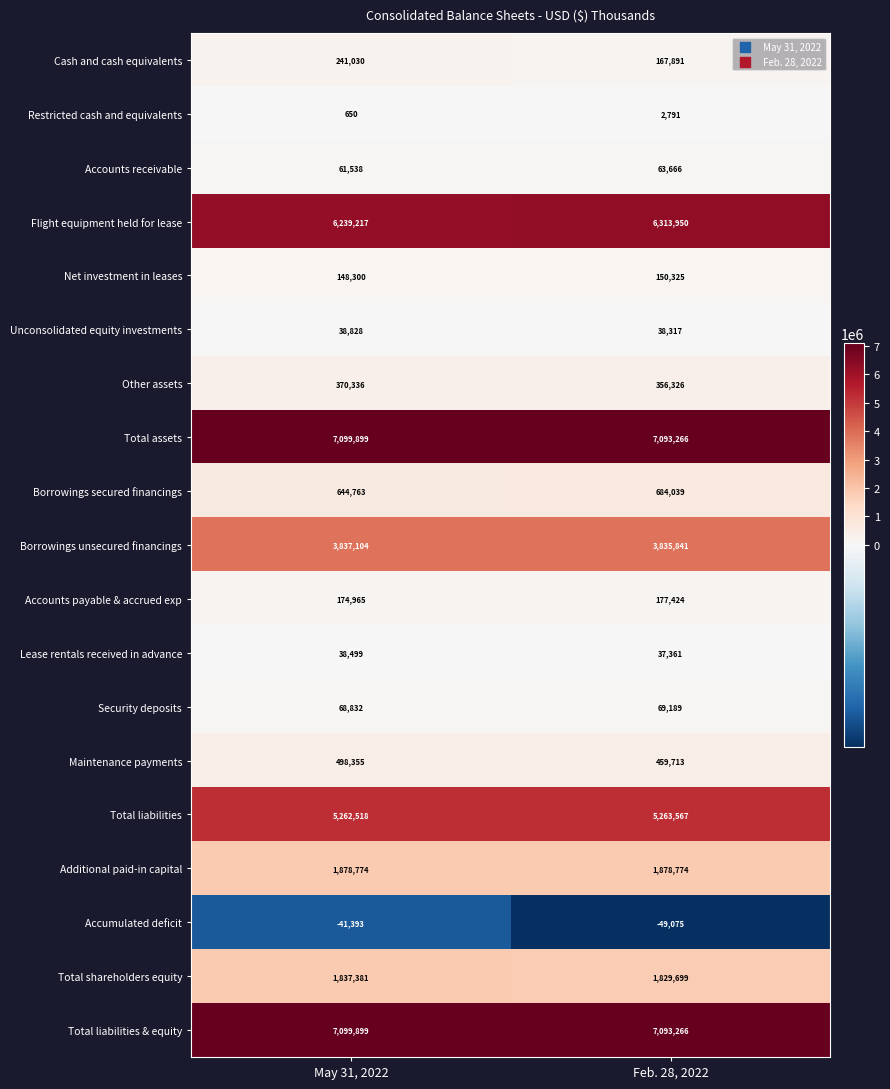

Between May 31, 2022 and Feb. 28, 2022, which series saw the biggest shift?

Flight equipment held for lease